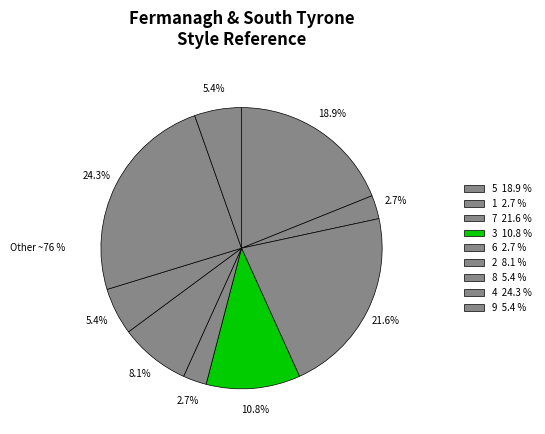

Count the number of slices in the pie.

9